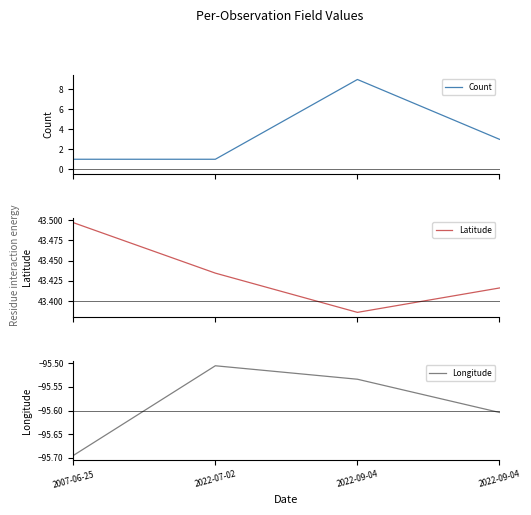

What is the total value across all series at 2022-09-04?

-43.1